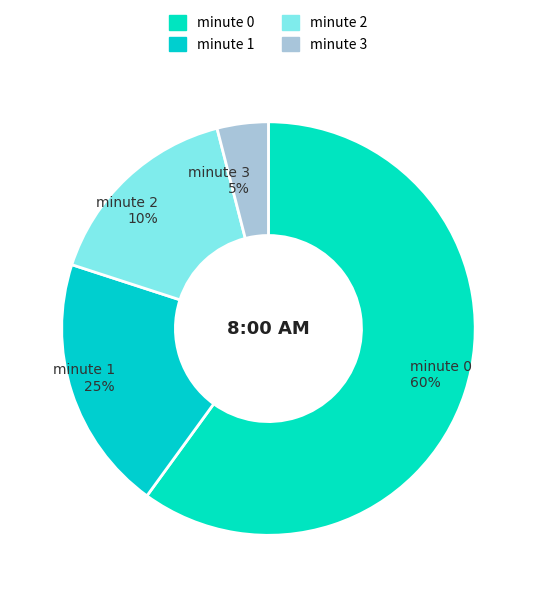

Combined, what portion of the pie is minute 3 and minute 0?

64.0%